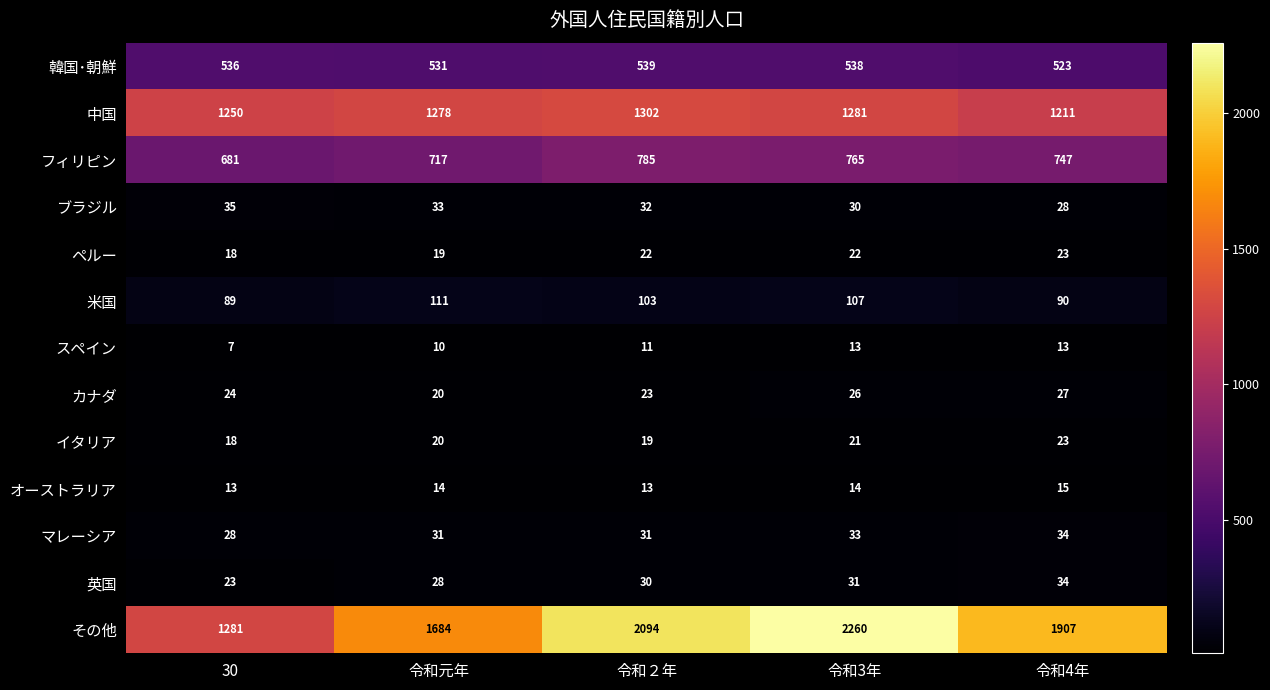

True or false: 韓国･朝鮮 has a value of 109 at 30.

False